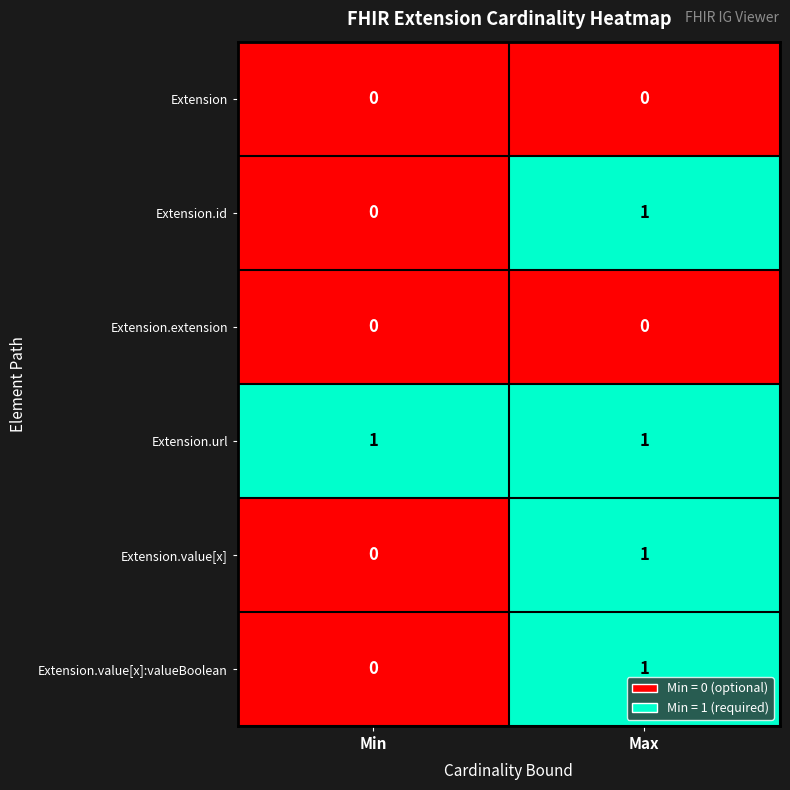

At how many categories does at least one series exceed 0?

2